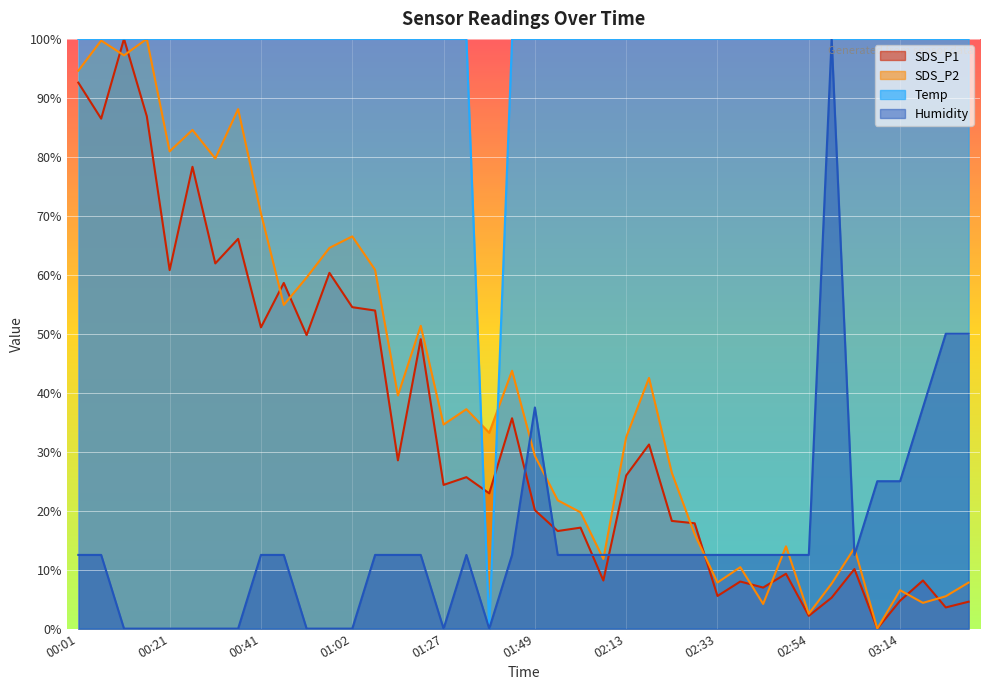

How many intersections are there between SDS_P1 and Temp?

2